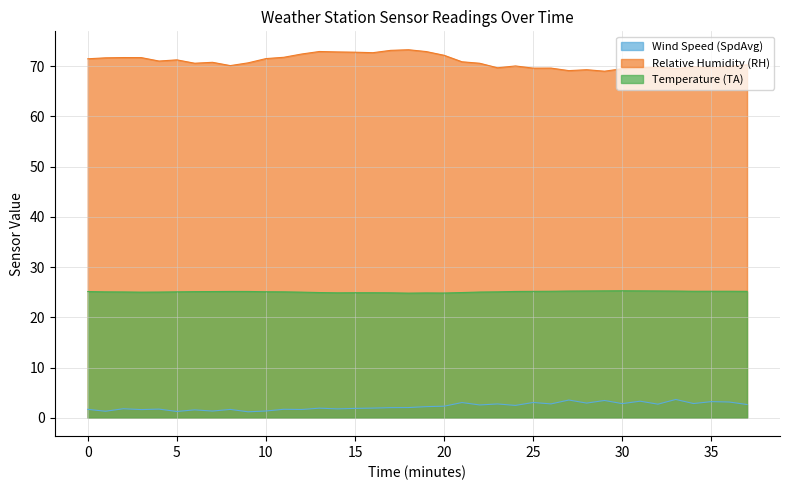

What is the maximum value shown in the chart?

73.3